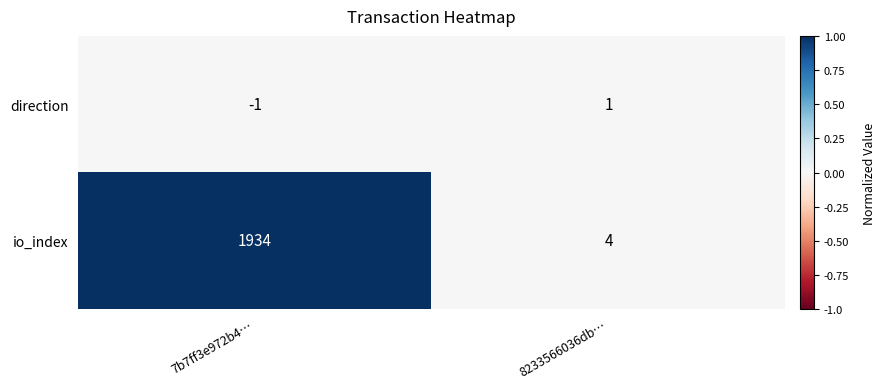

Rank the series by their average value, from highest to lowest.

io_index, direction